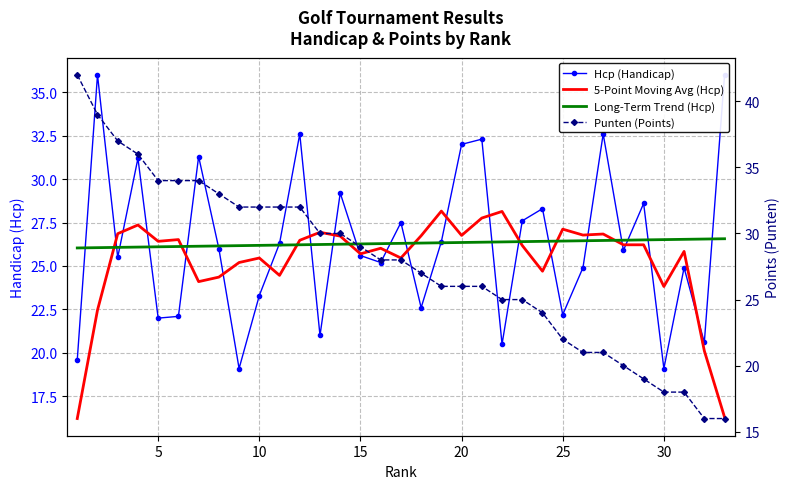

What is the difference between the second highest and second lowest values in the 5-Point Moving Avg (Hcp) series?

11.8